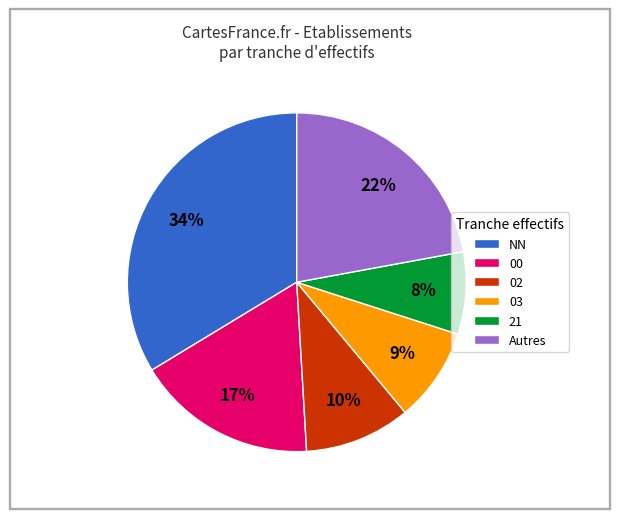

Is it true that 02 is 10% of the pie?

True